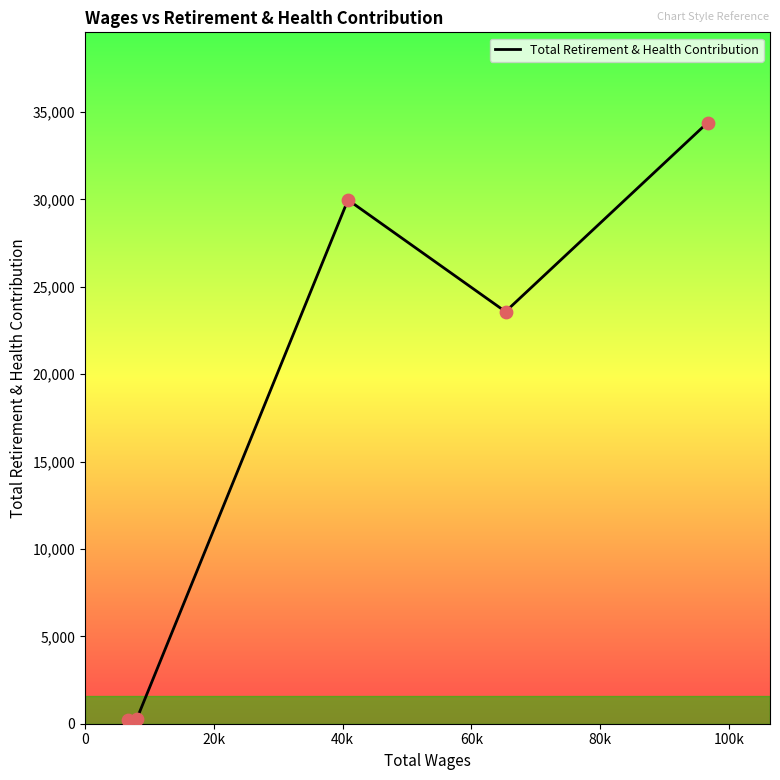

How many interior local peaks (higher than both neighbors) does the data have?

1